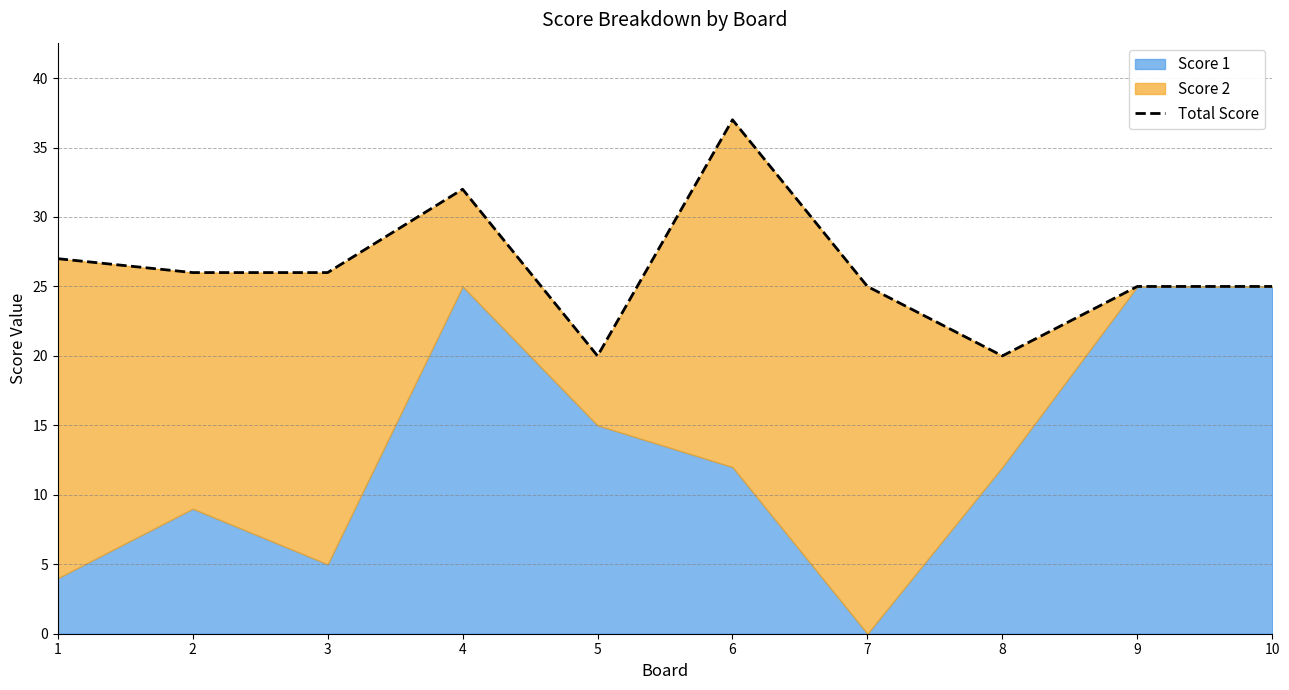

What is the change in value from 8 to 10?

+5